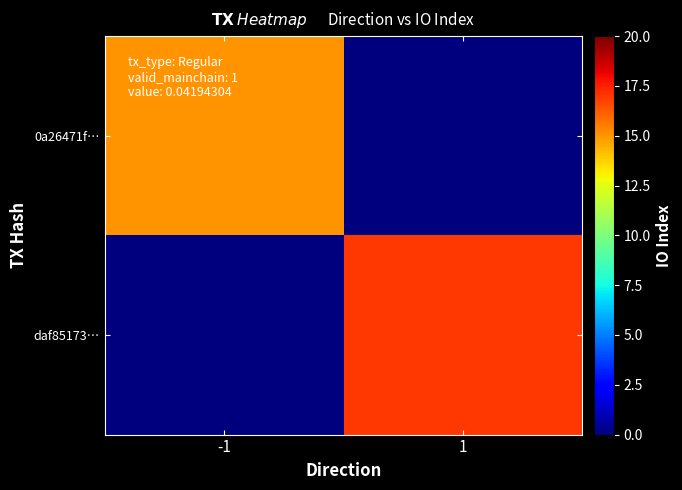

How many data points does each series have?

2